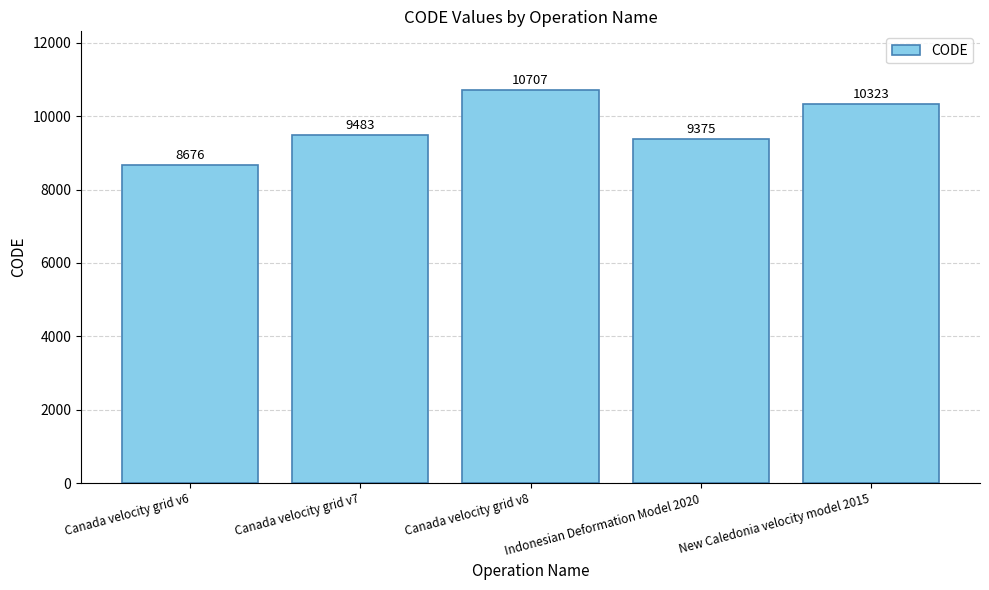

Where is the data nearest to the value 9691?

Canada velocity grid v7